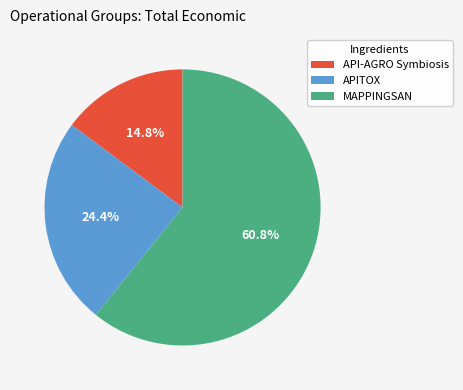

To the nearest percent, what percentage of the pie is API-AGRO Symbiosis?

15%